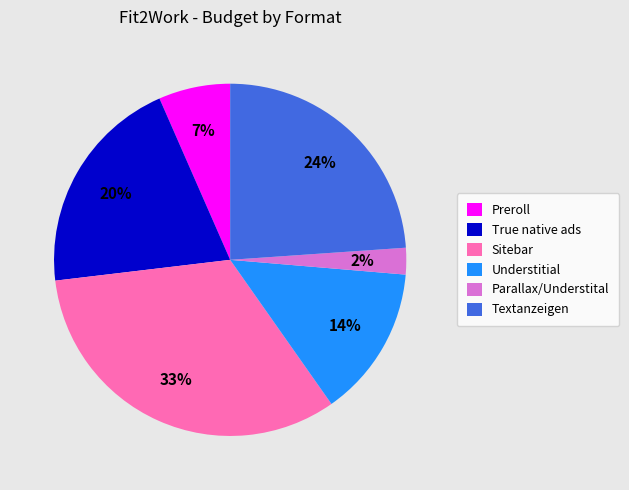

To the nearest percent, what percentage of the pie is Preroll?

7%